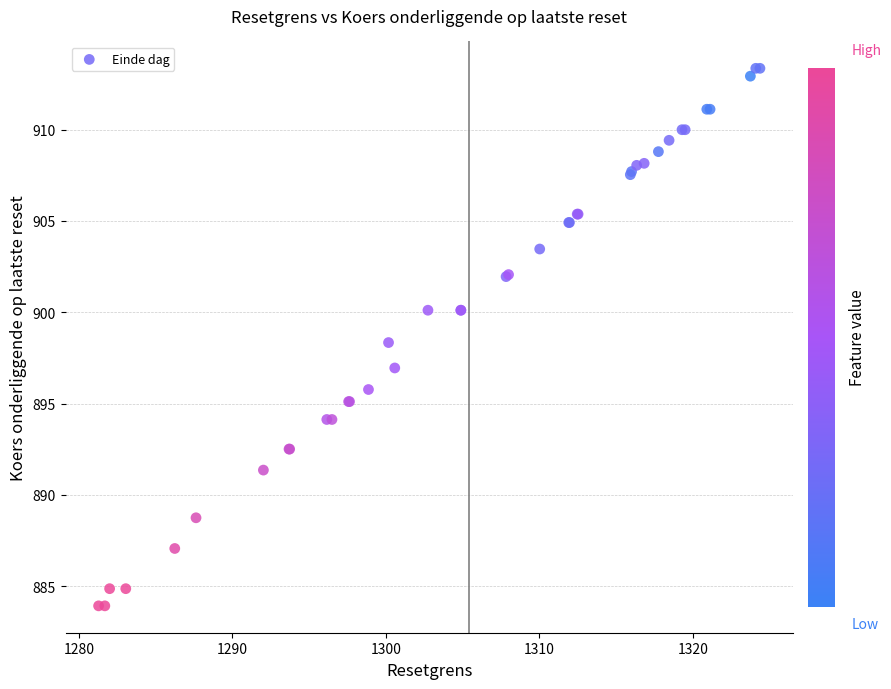

What Y value in the scatter plot is closest to 898?

898.3